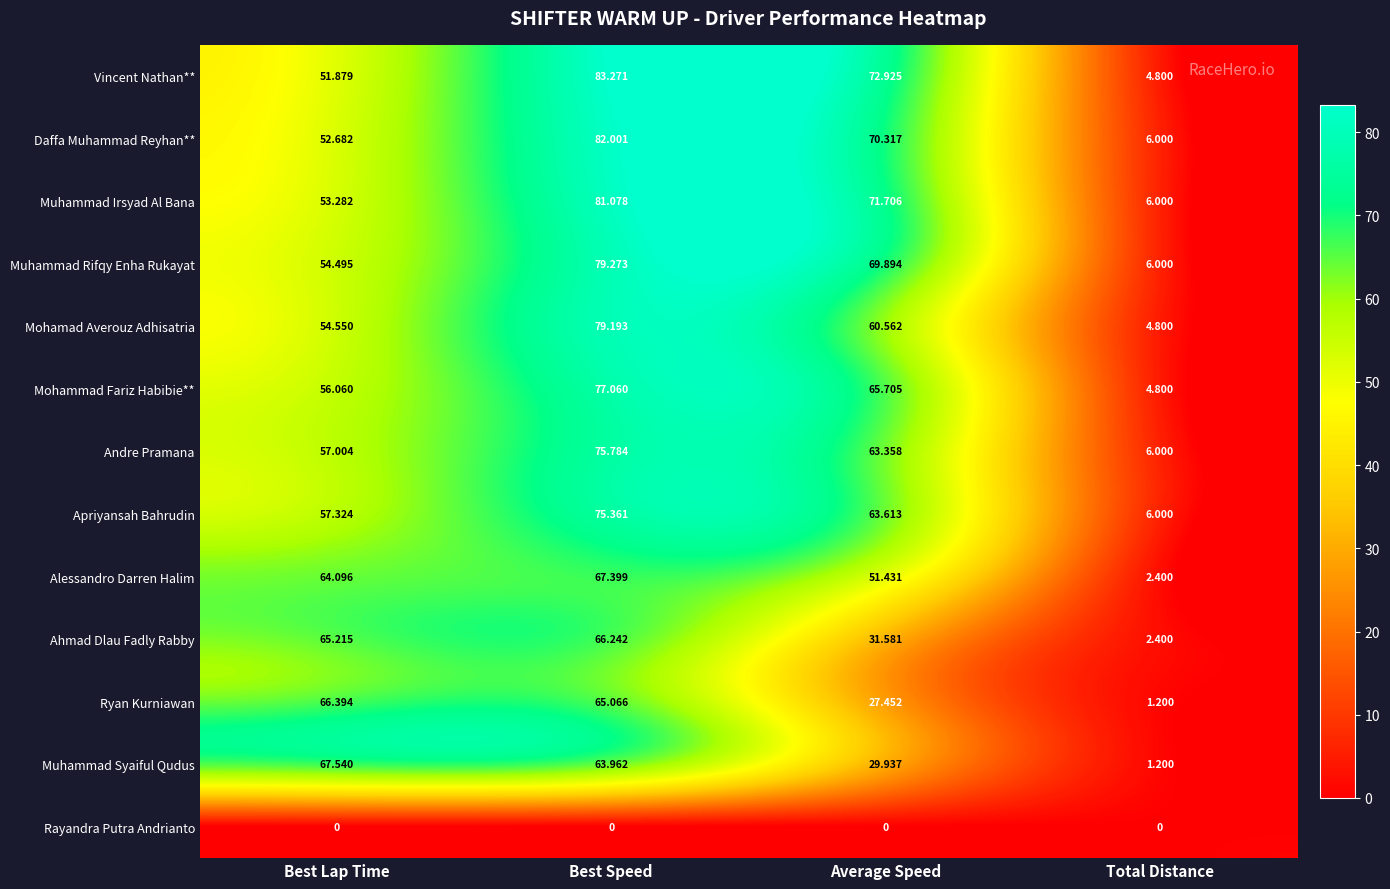

Which series has the largest total across all categories?

Vincent Nathan**